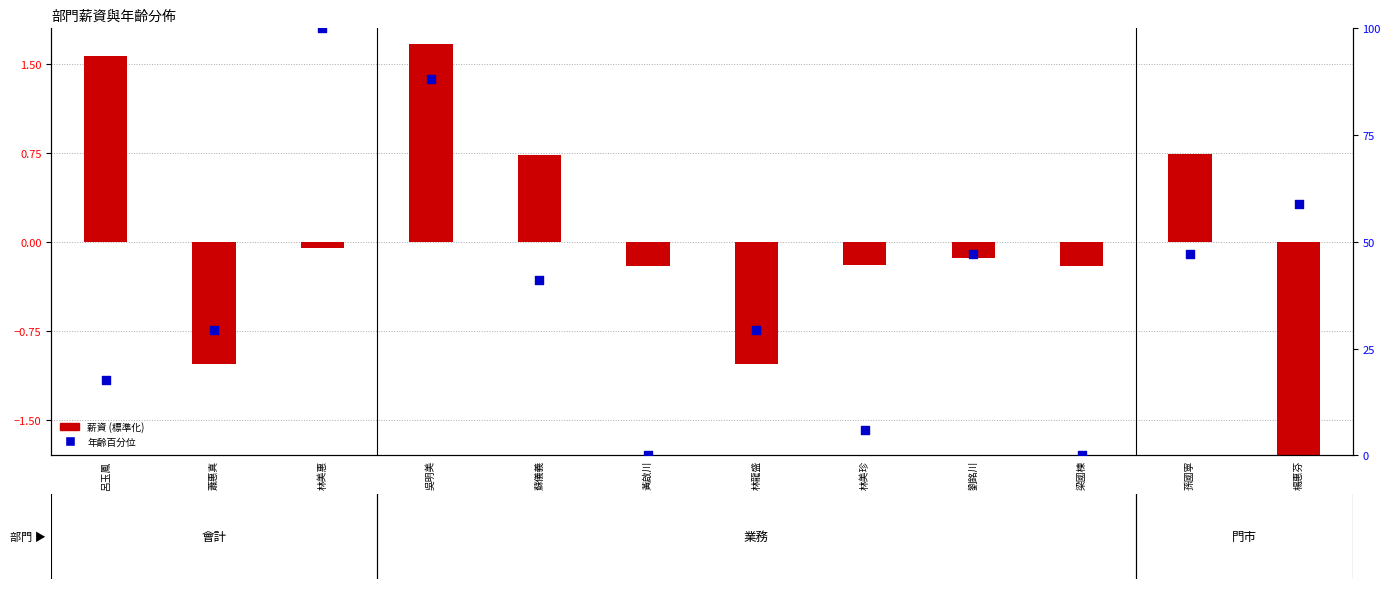

What are all the series names shown in the legend?

薪資 (標準化), 年齡百分位